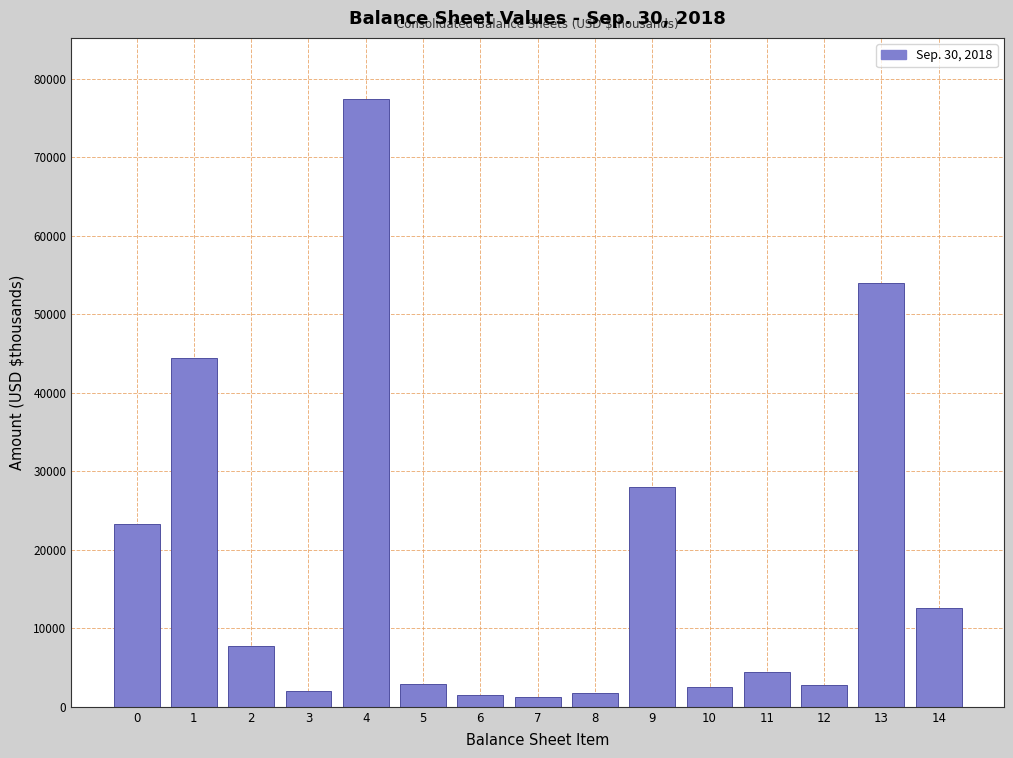

What is the change in value from 4 to 14?

-64835